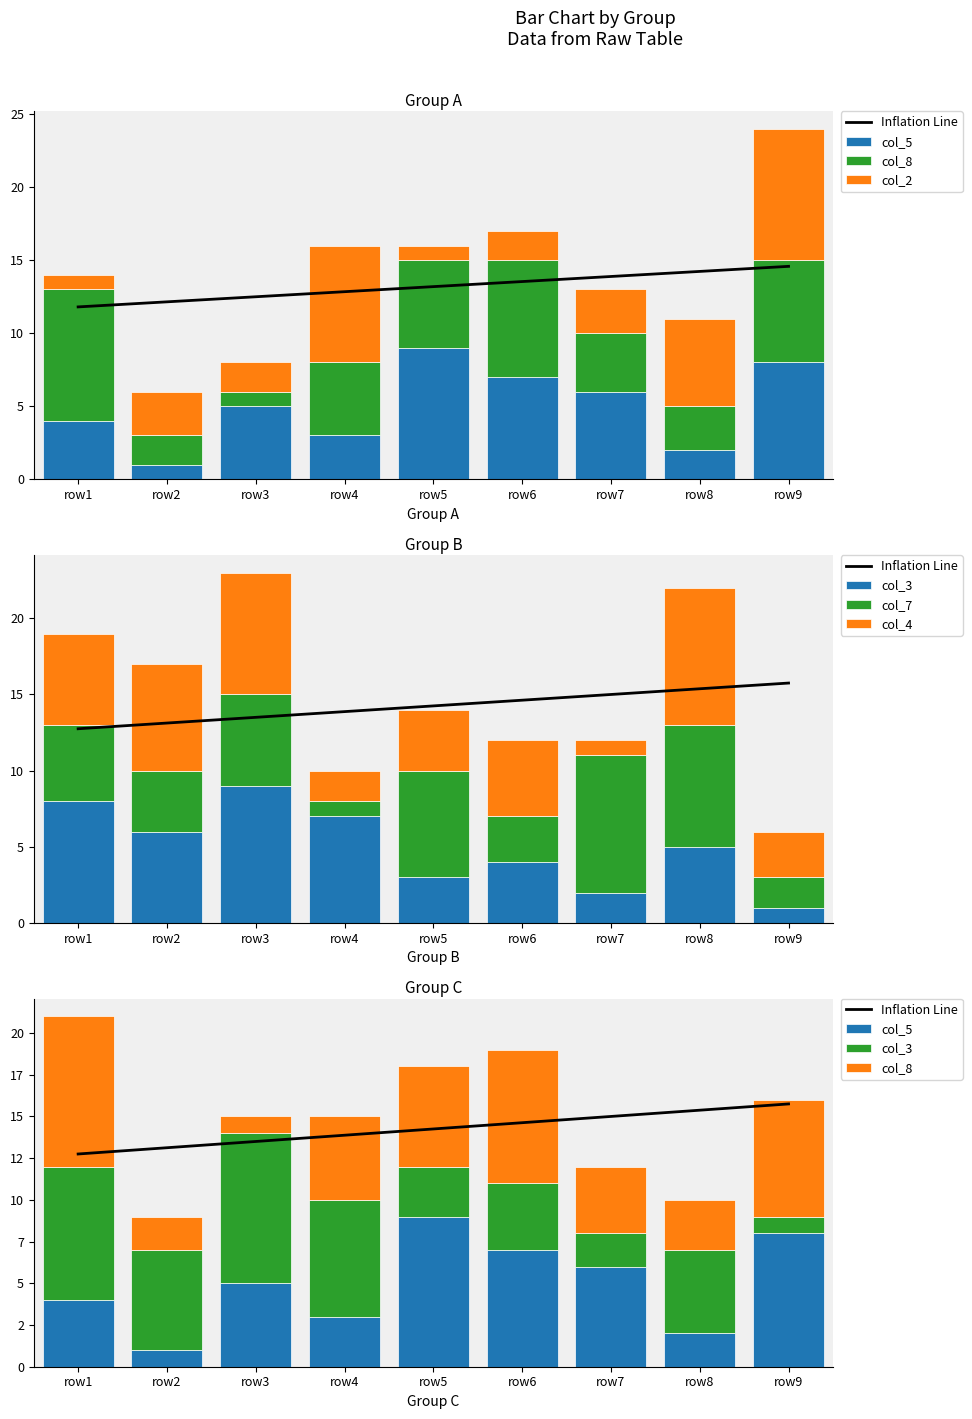

How many series are shown in this chart?

6